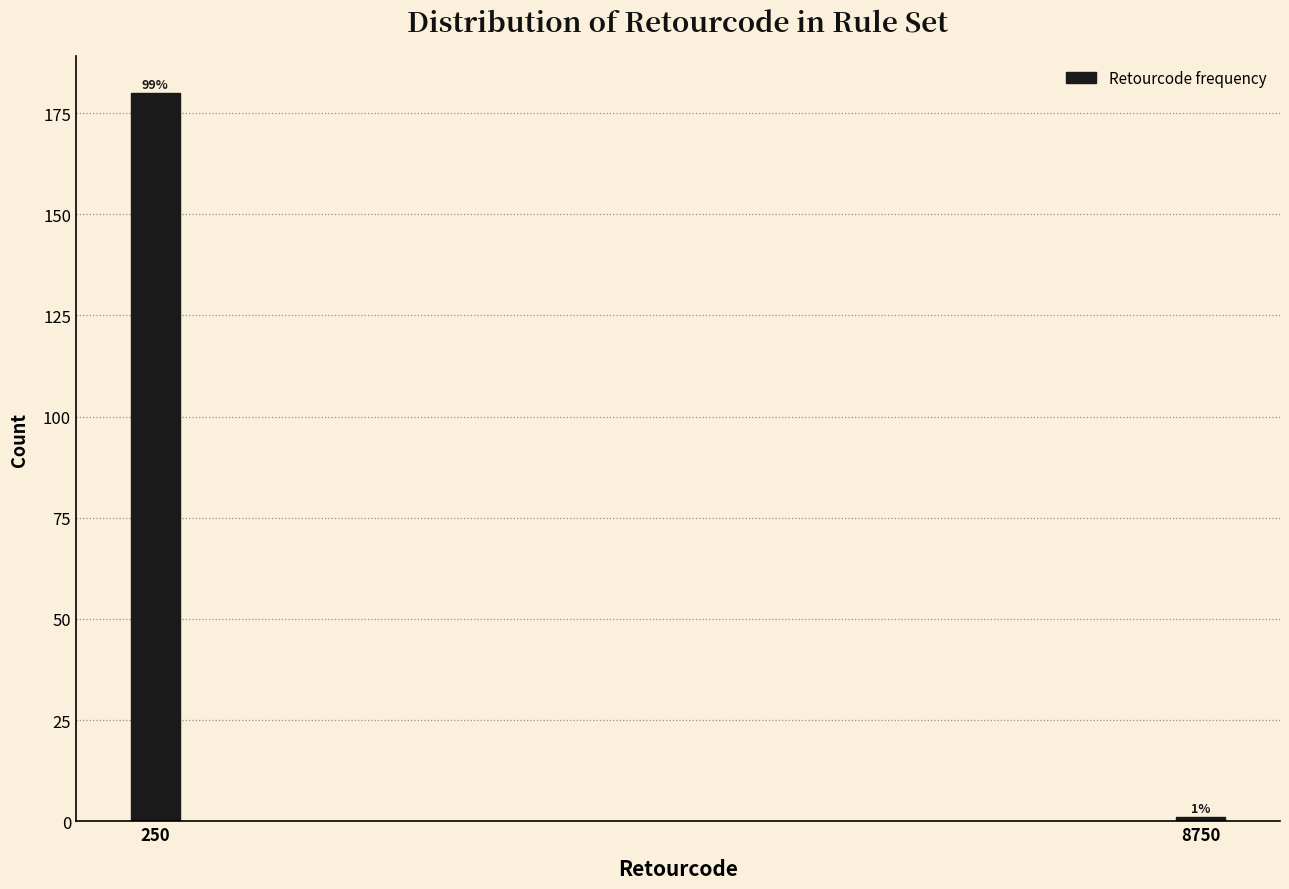

Reading right to left, list all the values displayed in this chart.

1	180